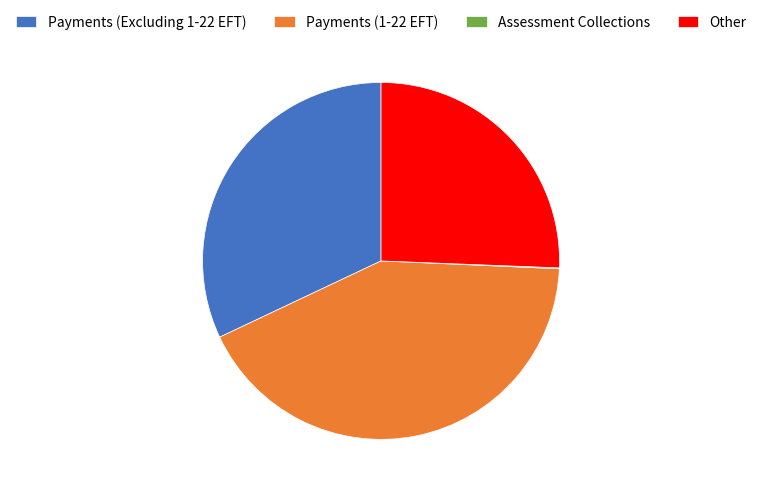

Combined, do Other and Payments (1-22 EFT) account for over 50%?

Yes